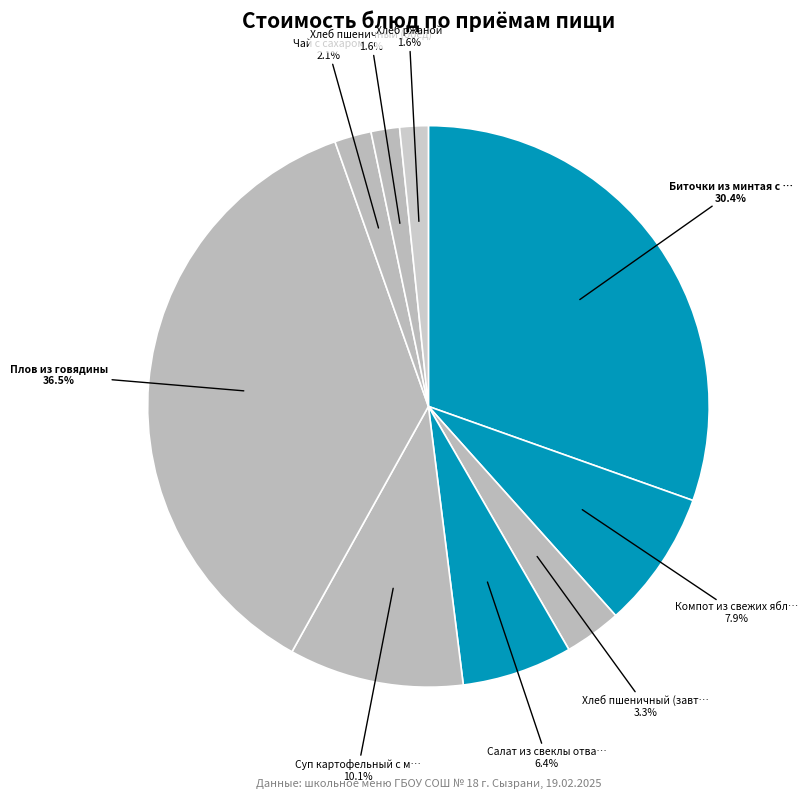

Which slice is the smallest?

Хлеб пшеничный (обед)